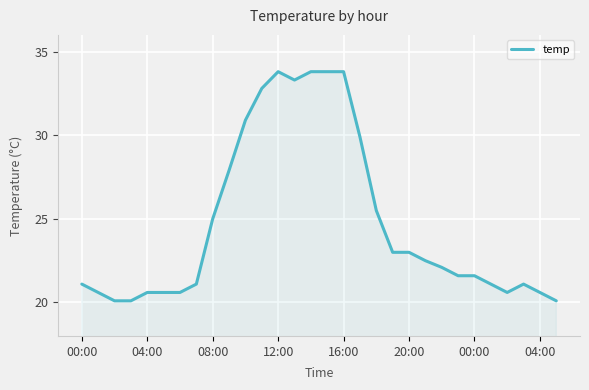

Reading left to right, extract all data points from this chart.

21.1	20.6	20.1	20.1	20.6	20.6	20.6	21.1	25.0	27.9	30.9	32.8	33.8	33.3	33.8	33.8	33.8	29.9	25.5	23.0	23.0	22.5	22.1	21.6	21.6	21.1	20.6	21.1	20.6	20.1